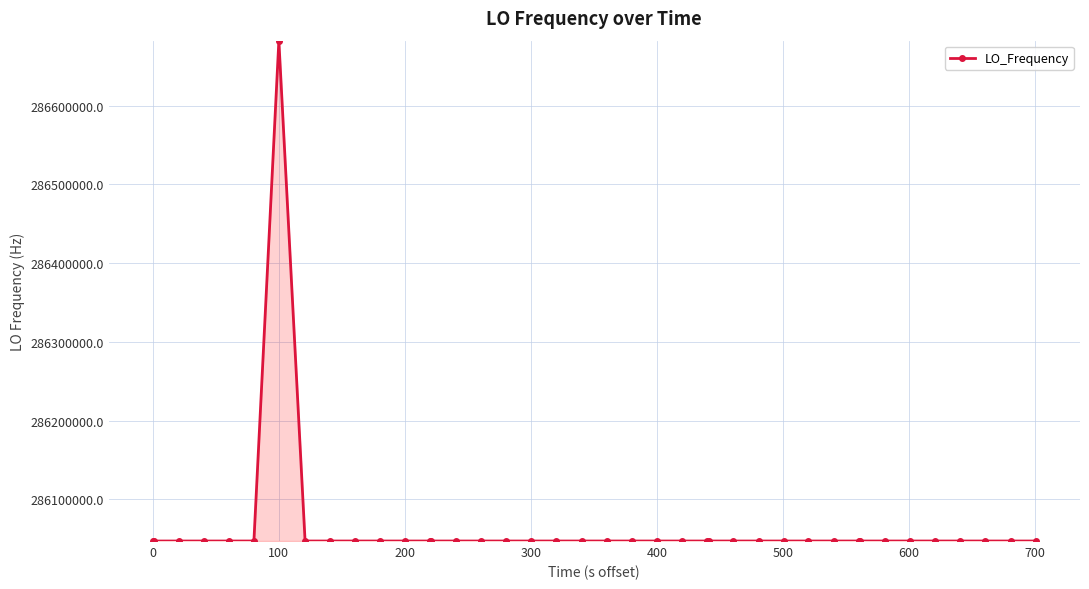

What is the sum of all values?

11442515782.6